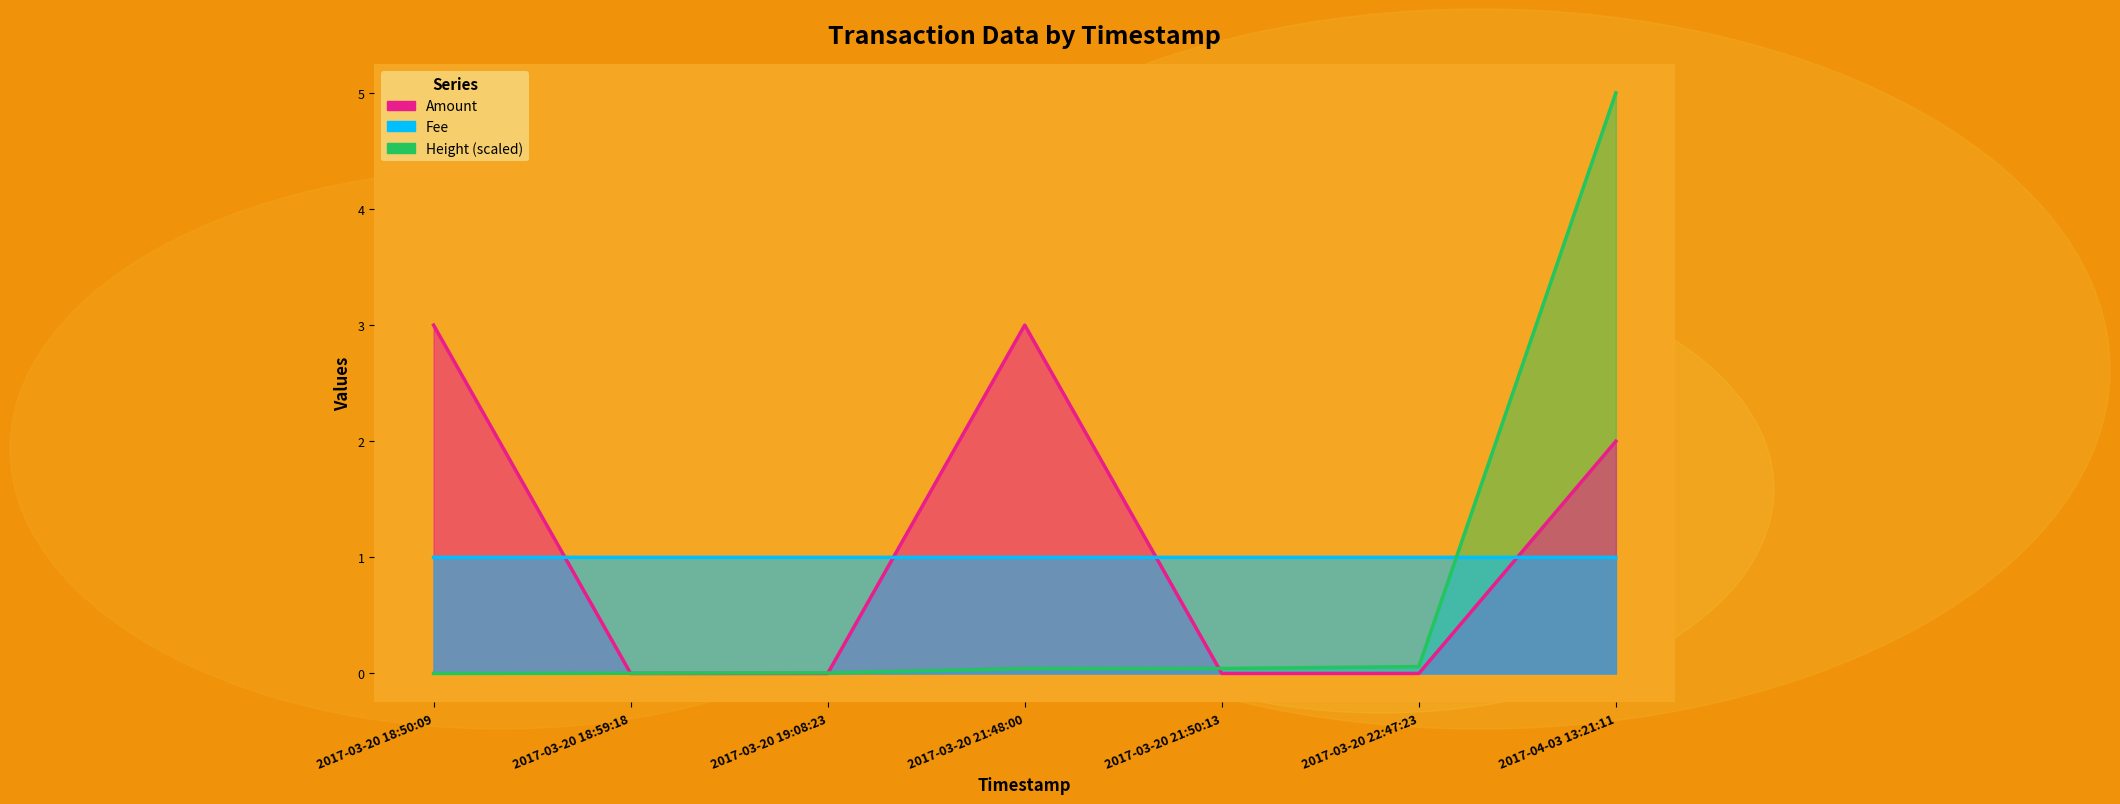

Reading left to right, extract all data points from this chart.

Amount: 3.0	0.0	0.0	3.0	0.0	0.0	2.0
Fee: 1.0	1.0	1.0	1.0	1.0	1.0	1.0
Height (scaled): 0.0	0.0	0.0	0.0	0.0	0.1	5.0